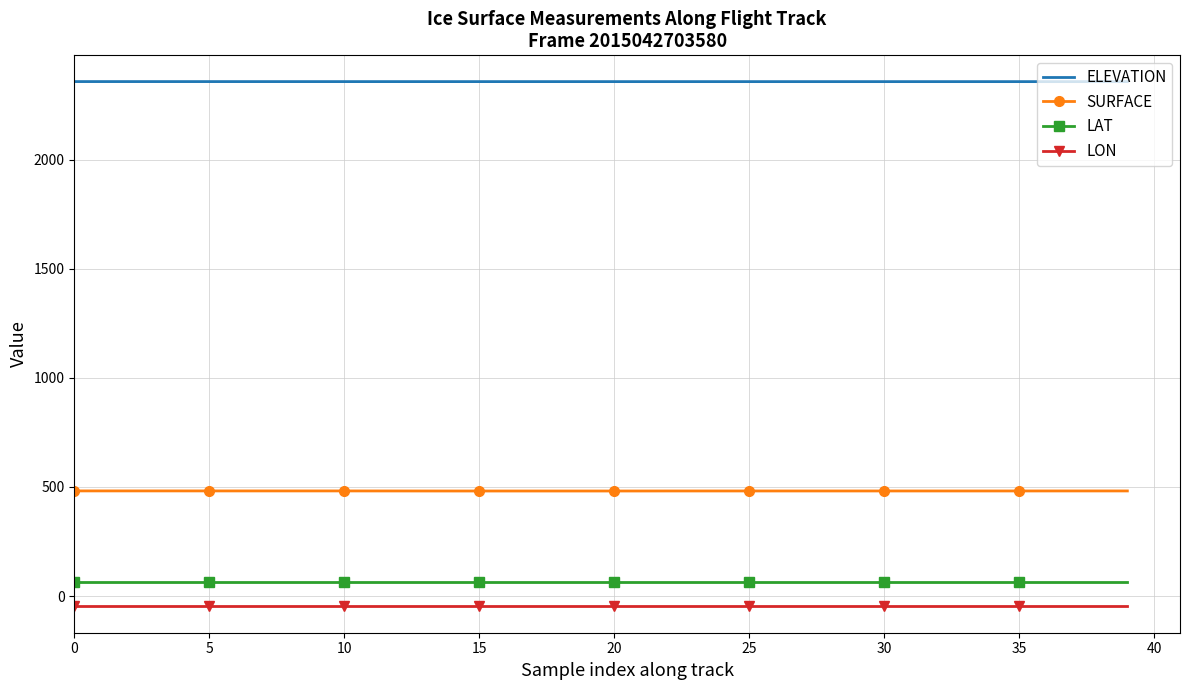

List the series in order of their peak value, lowest first.

LON, LAT, SURFACE, ELEVATION